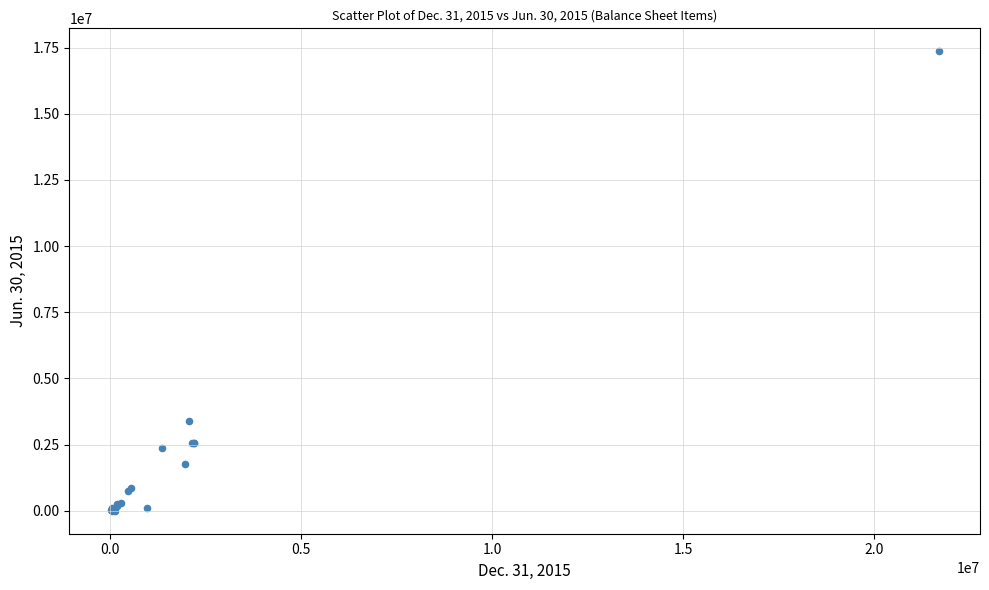

What Y value in the scatter plot is closest to 8681604?

3396911